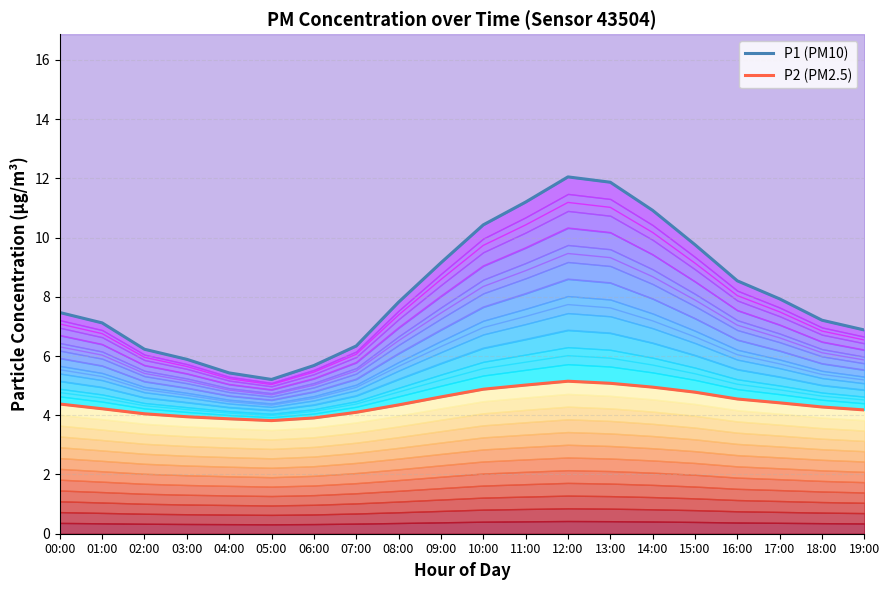

What is the difference between the P2 (PM2.5) values at 02:00 and 05:00?

0.2